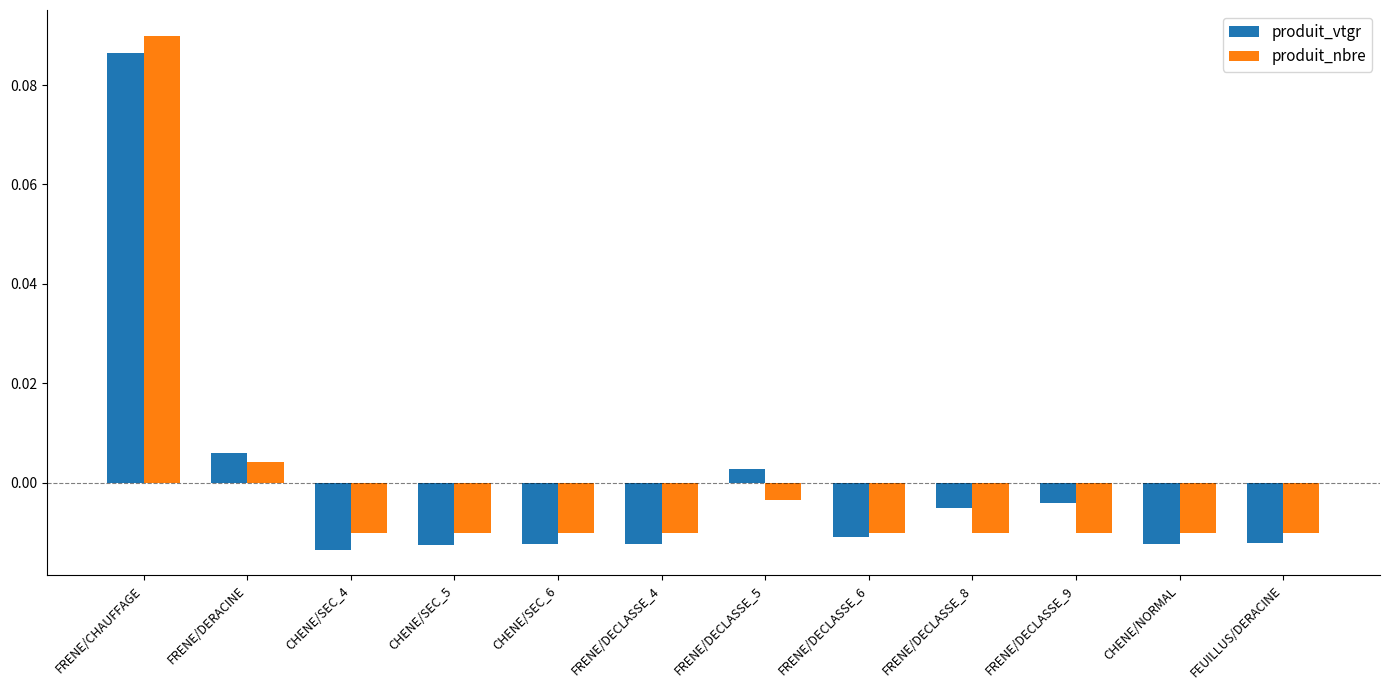

At how many categories does at least one series exceed 0?

3